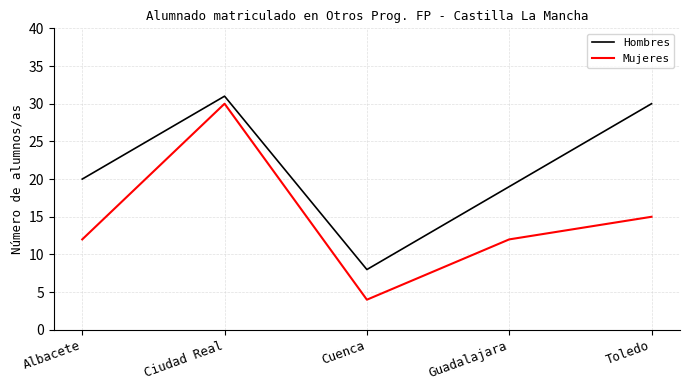

Rank the series by their maximum value, from highest to lowest.

Hombres, Mujeres